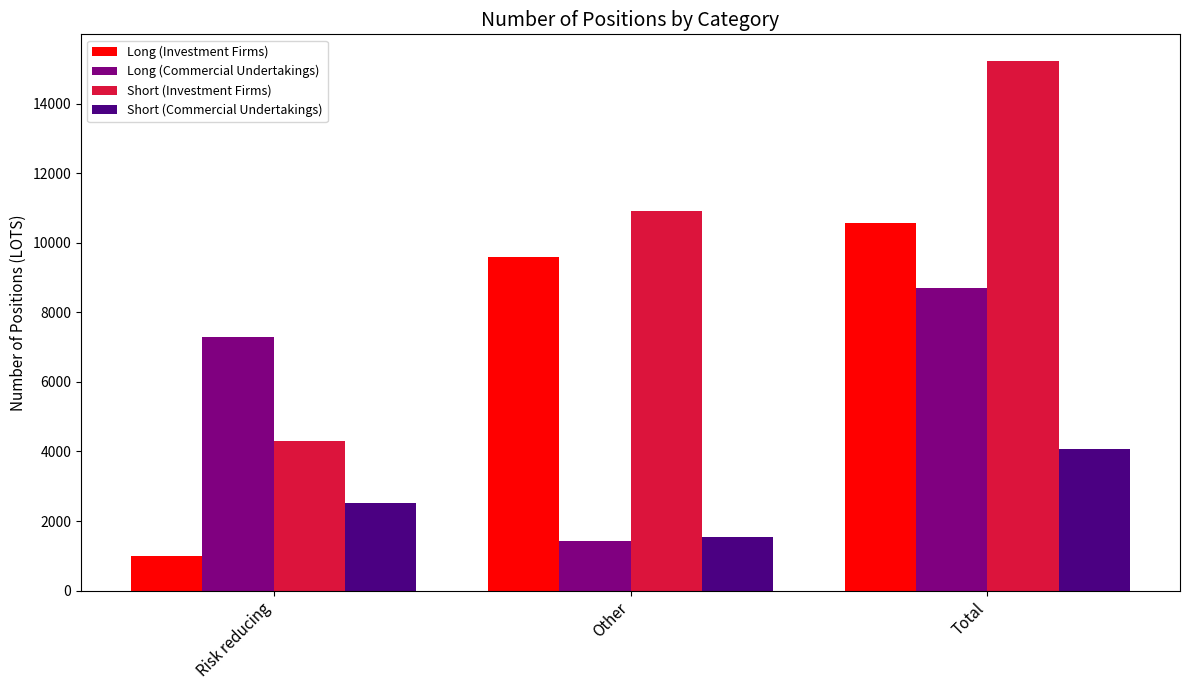

Does the chart contain any negative values?

No